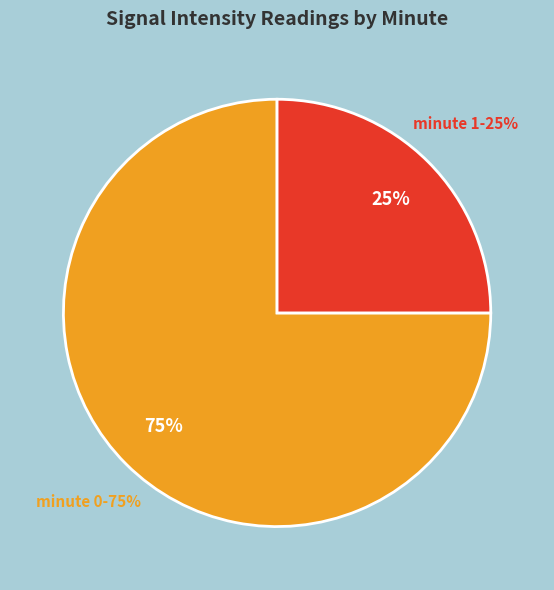

To the nearest percent, what is the average slice percentage?

50%